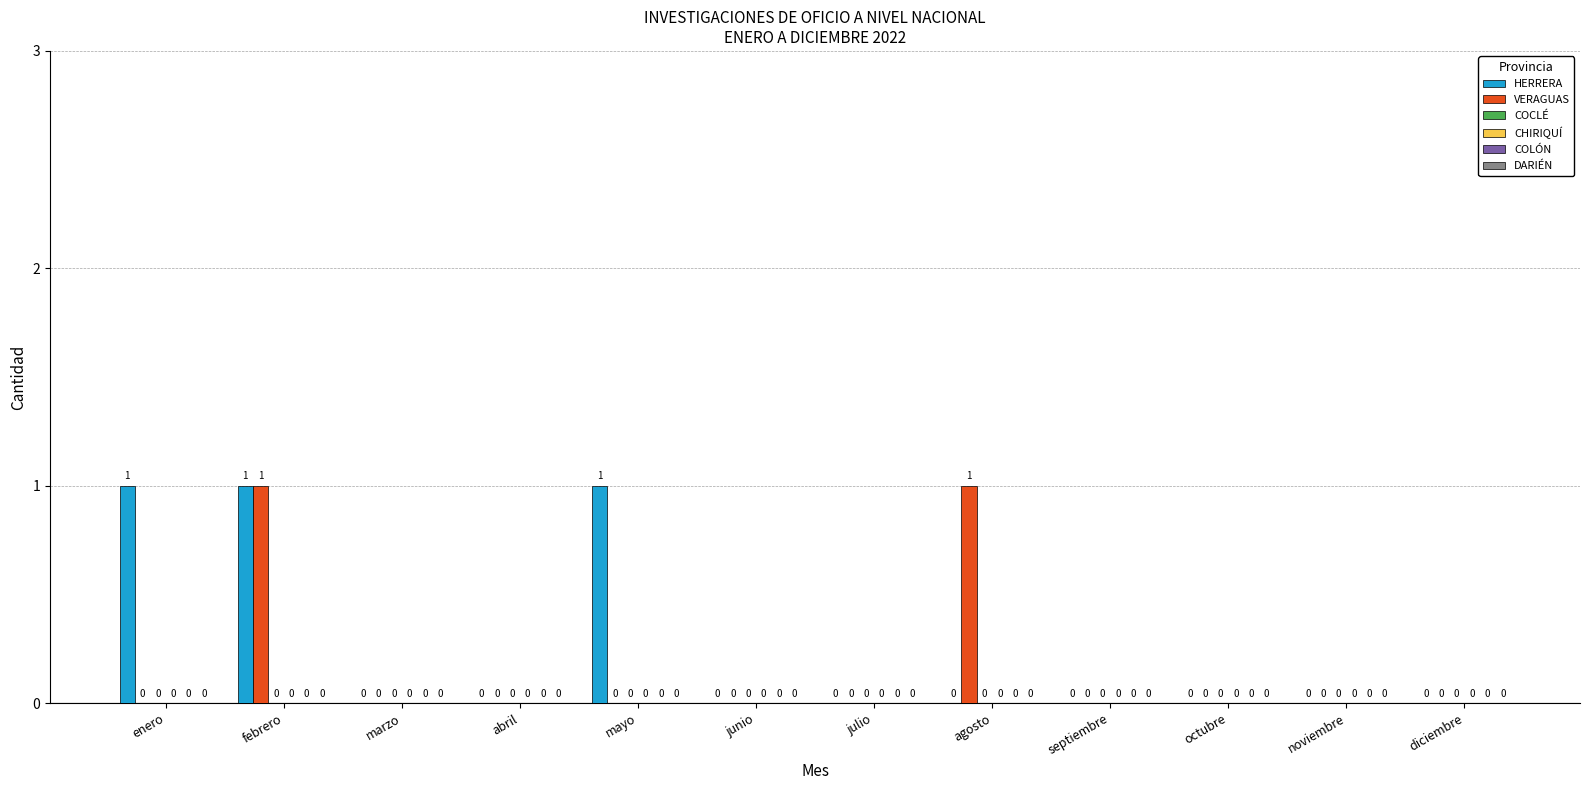

How many HERRERA values are between 0 and 1?

12